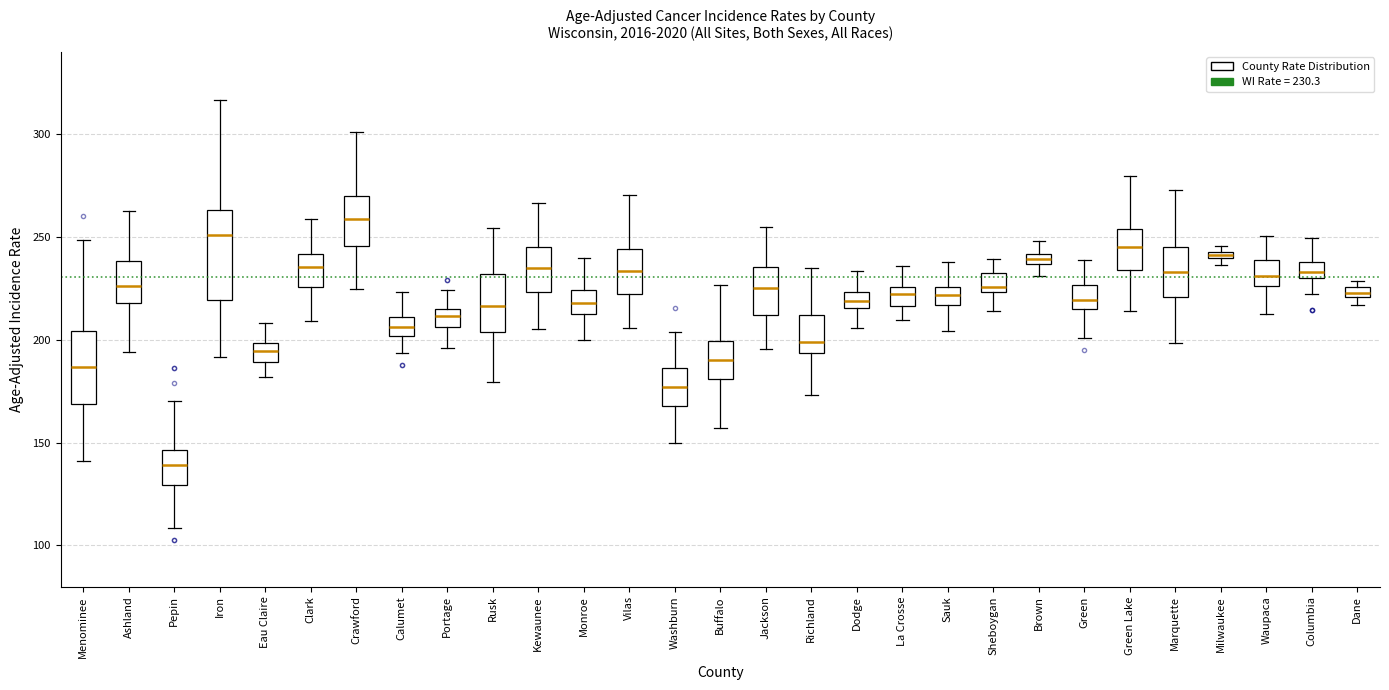

Which box is the tallest, from its lower edge to its upper edge?

Iron